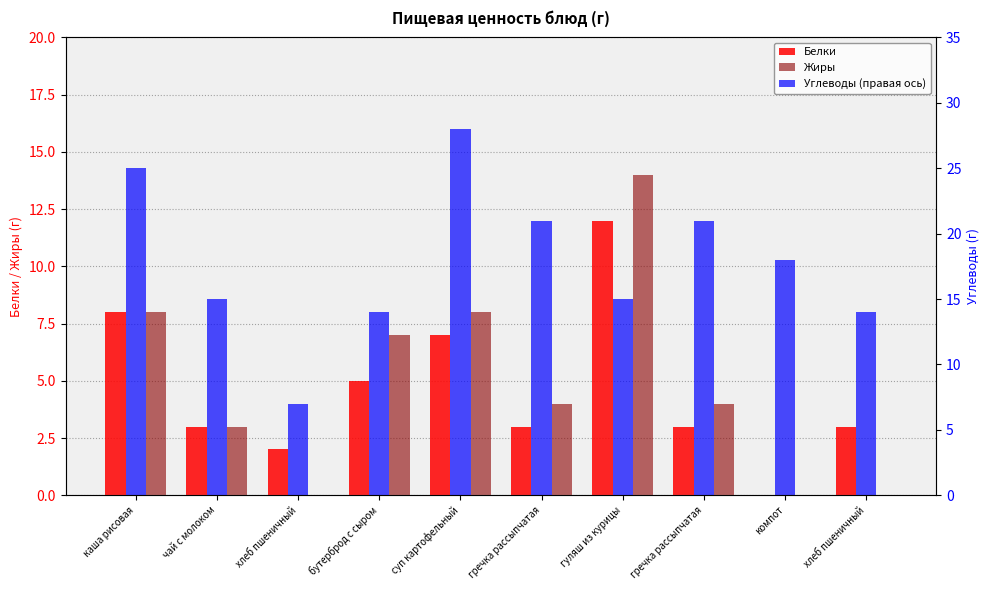

Count the number of categories in the chart.

10